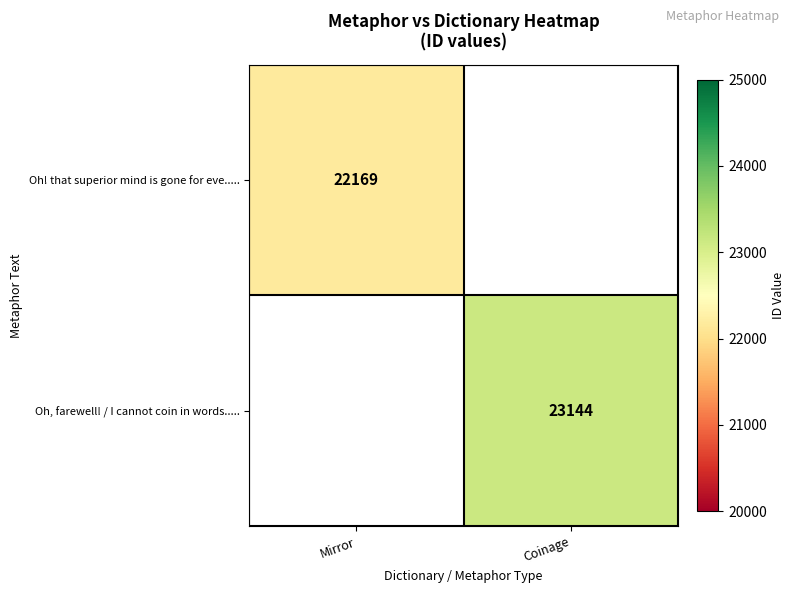

Is the value of Oh! that superior mind is gone for eve..... at Mirror greater than the value of Oh, farewell! / I cannot coin in words..... at Coinage?

No